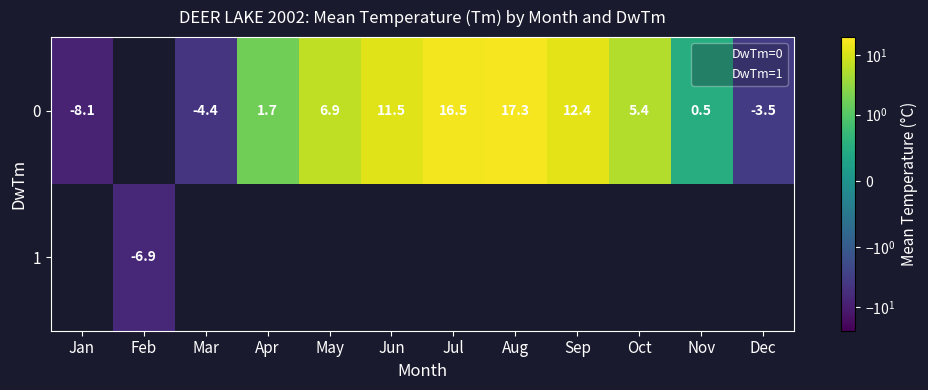

How many values in the 8 series are below 17?

1